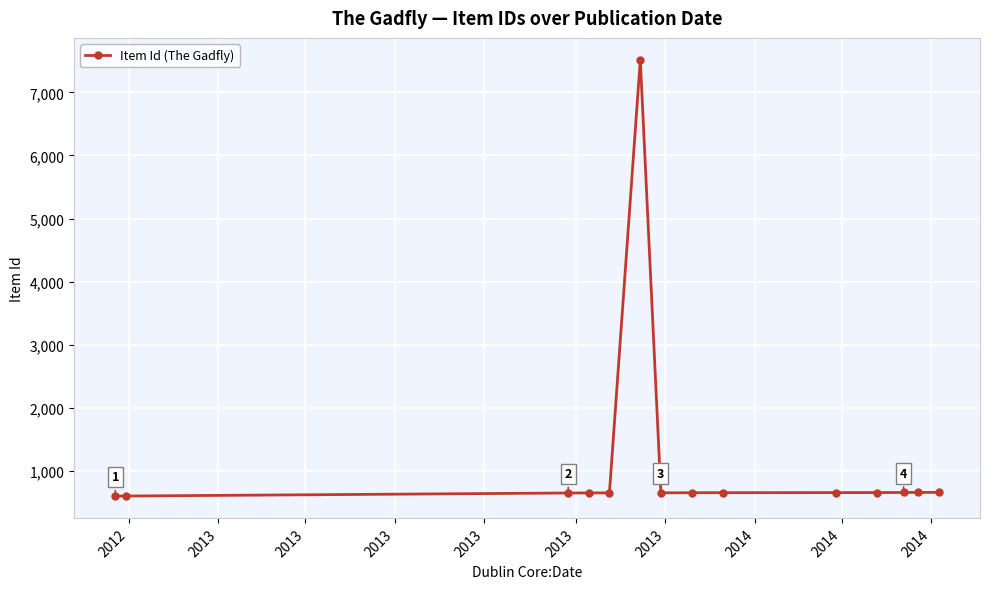

How many series are shown in this chart?

1